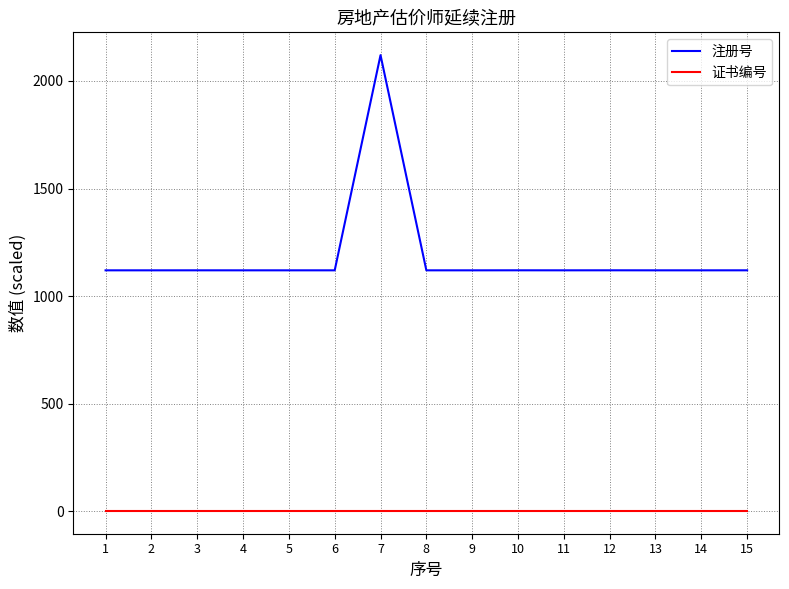

Rank the series by their maximum value, from highest to lowest.

注册号, 证书编号